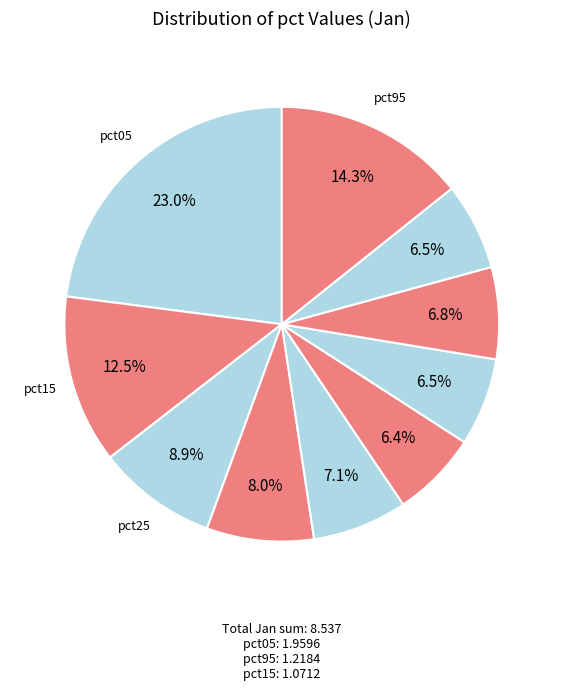

How many segments does this pie chart have?

10